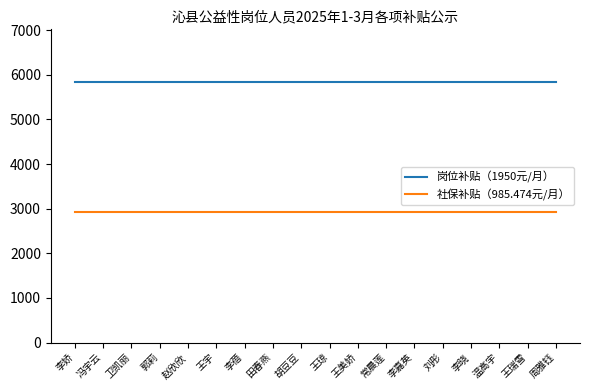

What position from the left is 李嘉英?

13